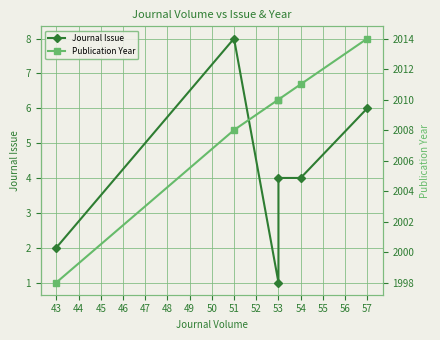

What is the total value across all series at 57?

2020